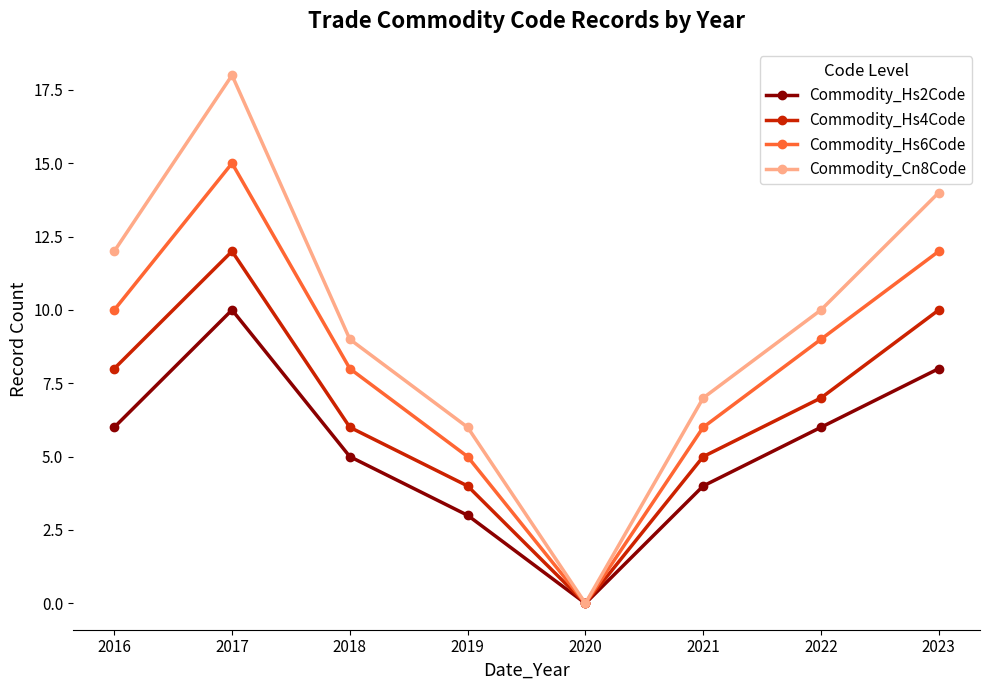

Reading left to right, transcribe all the data shown in this chart.

Commodity_Hs2Code: 6	10	5	3	0	4	6	8
Commodity_Hs4Code: 8	12	6	4	0	5	7	10
Commodity_Hs6Code: 10	15	8	5	0	6	9	12
Commodity_Cn8Code: 12	18	9	6	0	7	10	14